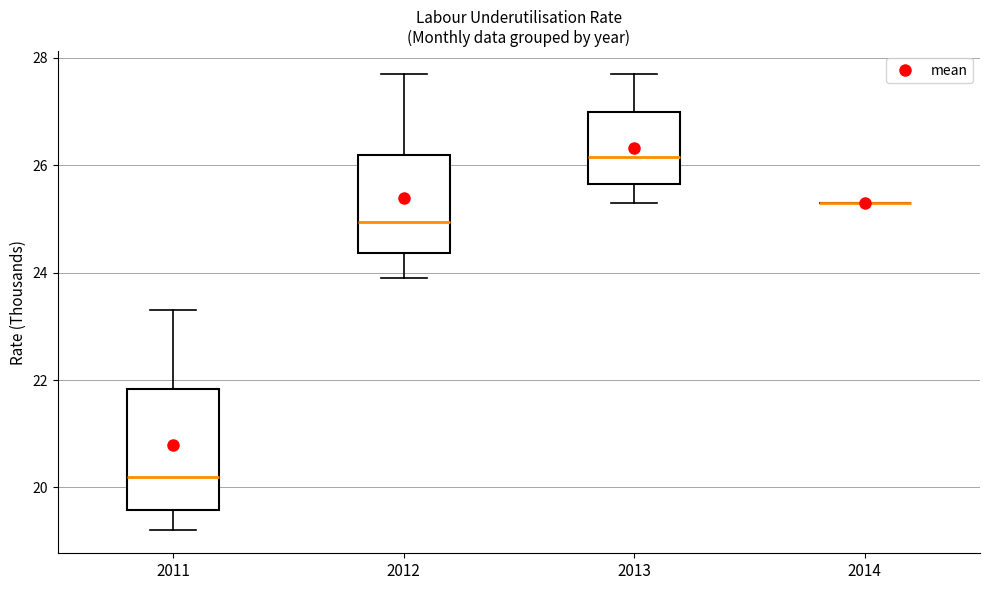

Reading left to right, transcribe this box plot: for each box, give where its median line is, the range the box spans, and where its two whiskers end, as read against the y-axis. The values are not printed on the chart, so give them approximately, as read against the axis.

2011: median 20.2, box 19.6 to 21.8, whiskers 19.2 to 23.4
2012: median 25.0, box 24.4 to 26.2, whiskers 24.0 to 27.8
2013: median 26.2, box 25.6 to 27.0, whiskers 25.4 to 27.8
2014: box collapsed to a line at 25.4, whiskers 25.4 to 25.4